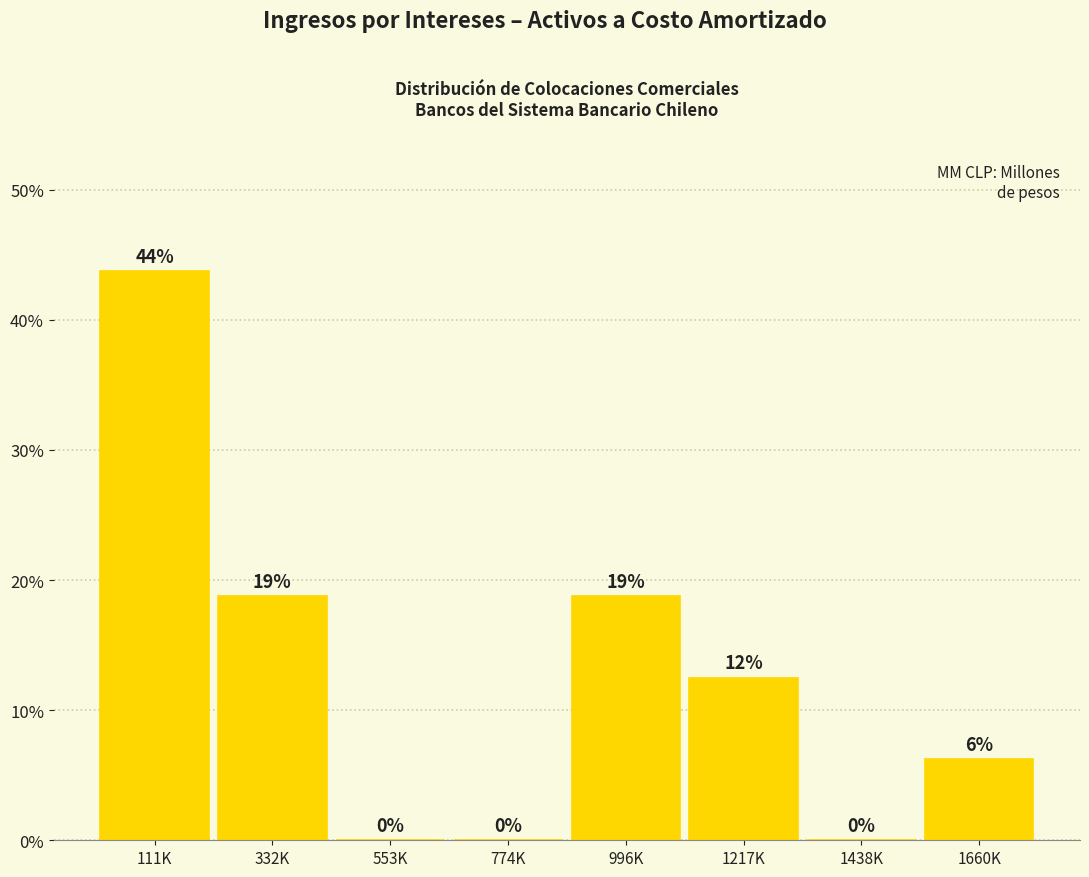

Are the bars horizontal?

No